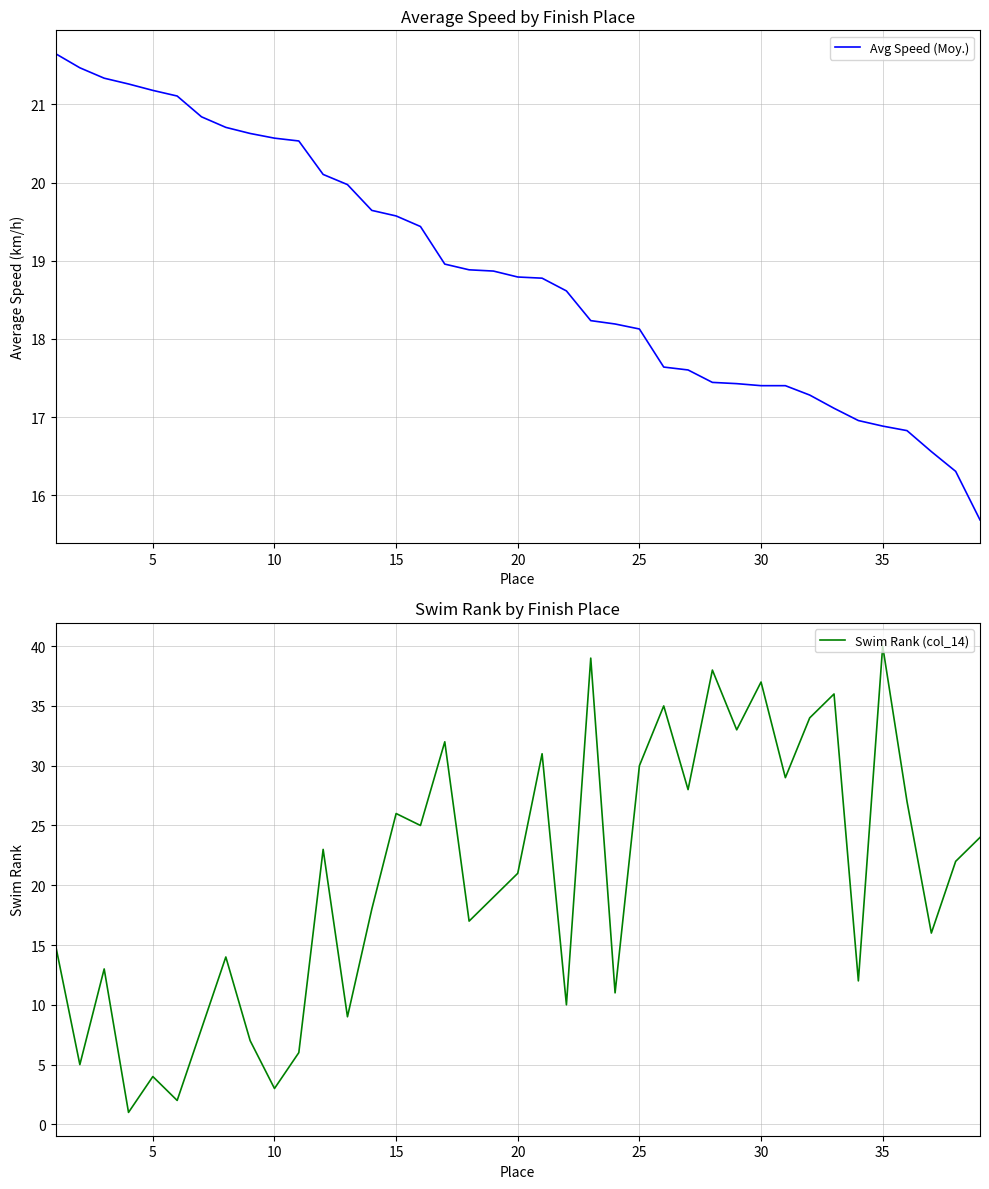

Reading left to right, transcribe all the data shown in this chart.

Avg Speed (Moy.): 21.6	21.5	21.3	21.3	21.2	21.1	20.8	20.7	20.6	20.6	20.5	20.1	20.0	19.6	19.6	19.4	19.0	18.9	18.9	18.8	18.8	18.6	18.2	18.2	18.1	17.6	17.6	17.4	17.4	17.4	17.4	17.3	17.1	17.0	16.9	16.8	16.6	16.3	15.7
Swim Rank (col_14): 15.0	5.0	13.0	1.0	4.0	2.0	8.0	14.0	7.0	3.0	6.0	23.0	9.0	18.0	26.0	25.0	32.0	17.0	19.0	21.0	31.0	10.0	39.0	11.0	30.0	35.0	28.0	38.0	33.0	37.0	29.0	34.0	36.0	12.0	40.0	27.0	16.0	22.0	24.0